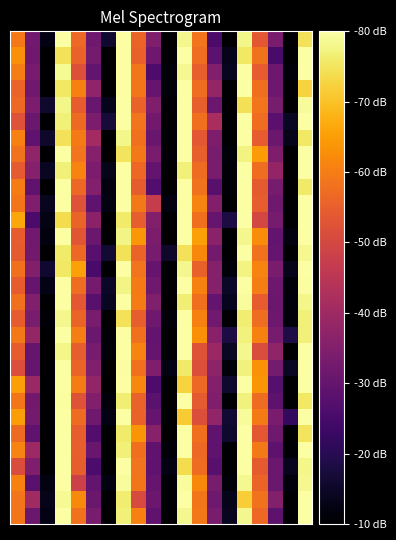

How many categories are shown in the chart?

20